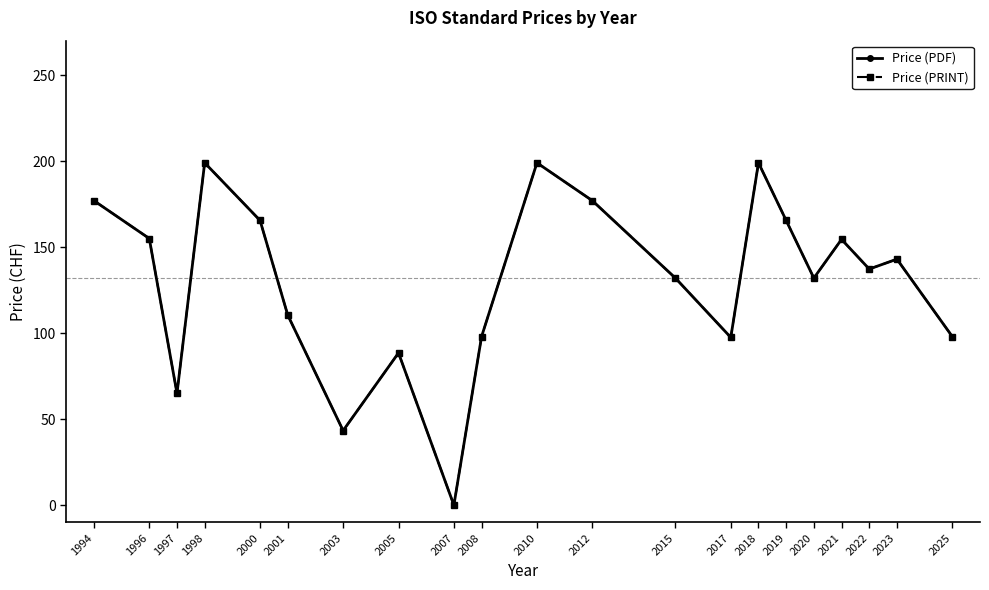

Reading right to left, extract all data points from this chart.

Price (PDF): 2025=98.0	2023=143.0	2022=137.2	2021=154.5	2020=132.0	2019=165.5	2018=199.0	2017=97.5	2015=132.0	2012=177.0	2010=199.0	2008=98.0	2007=0.0	2005=88.5	2003=43.3	2001=110.5	2000=165.5	1998=199.0	1997=65.0	1996=155.0	1994=177.0
Price (PRINT): 2025=98.0	2023=143.0	2022=137.2	2021=154.5	2020=132.0	2019=165.5	2018=199.0	2017=97.5	2015=132.0	2012=177.0	2010=199.0	2008=98.0	2007=0.0	2005=88.5	2003=43.3	2001=110.5	2000=165.5	1998=199.0	1997=65.0	1996=155.0	1994=177.0